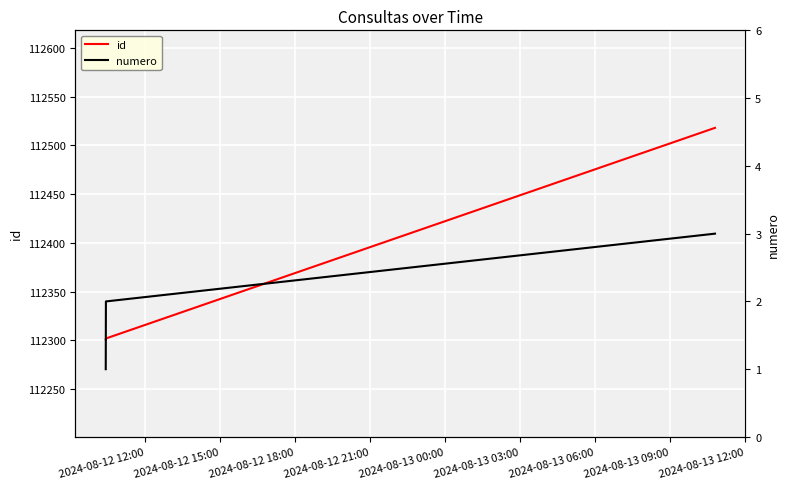

What is the sum of all numero values?

6